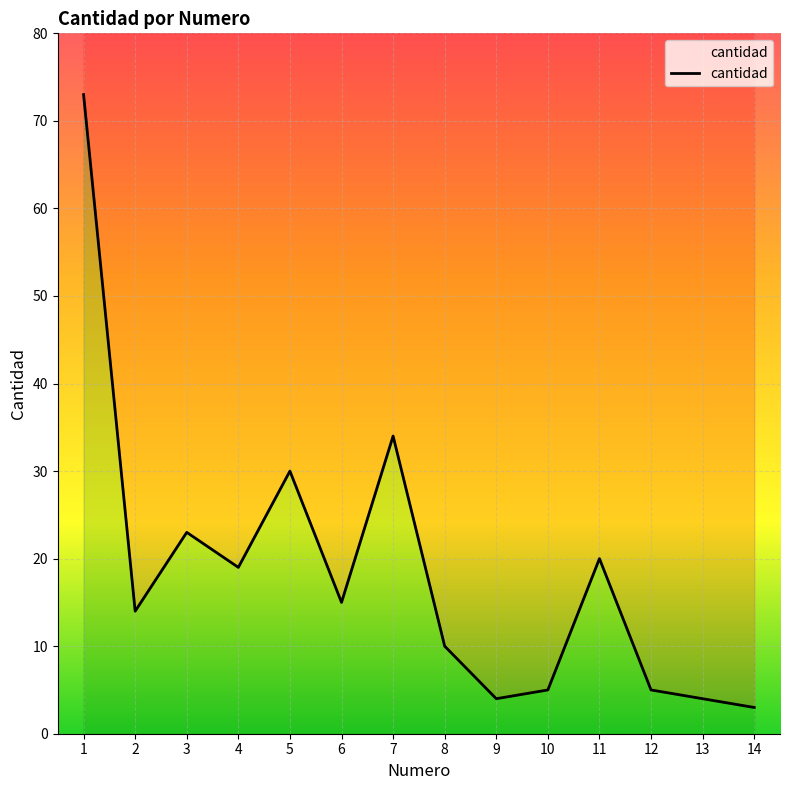

Reading right to left, transcribe all the data shown in this chart.

3	4	5	20	5	4	10	34	15	30	19	23	14	73